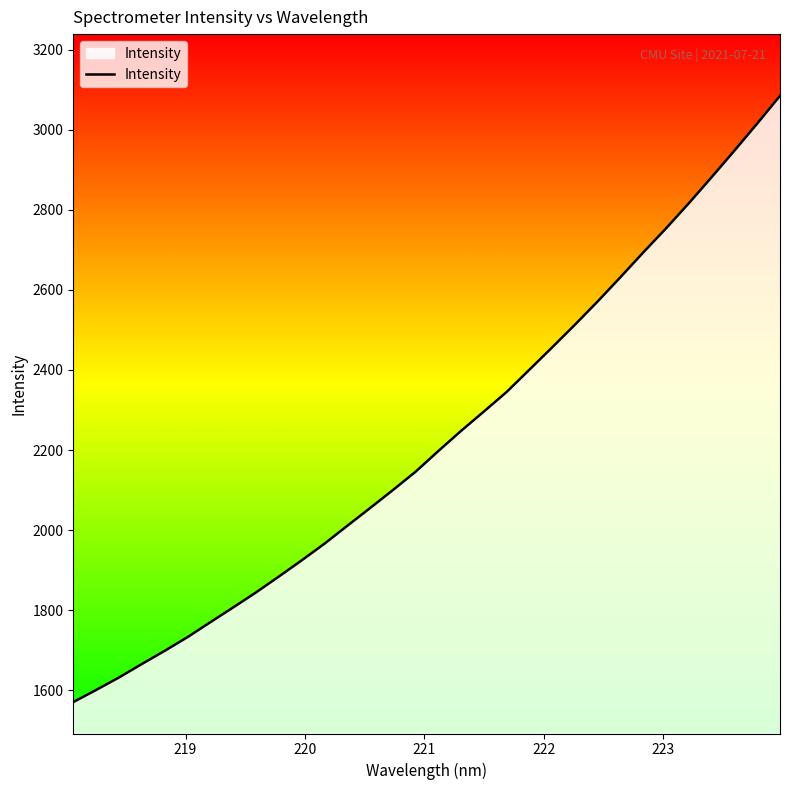

What is the greatest value displayed?

3085.0